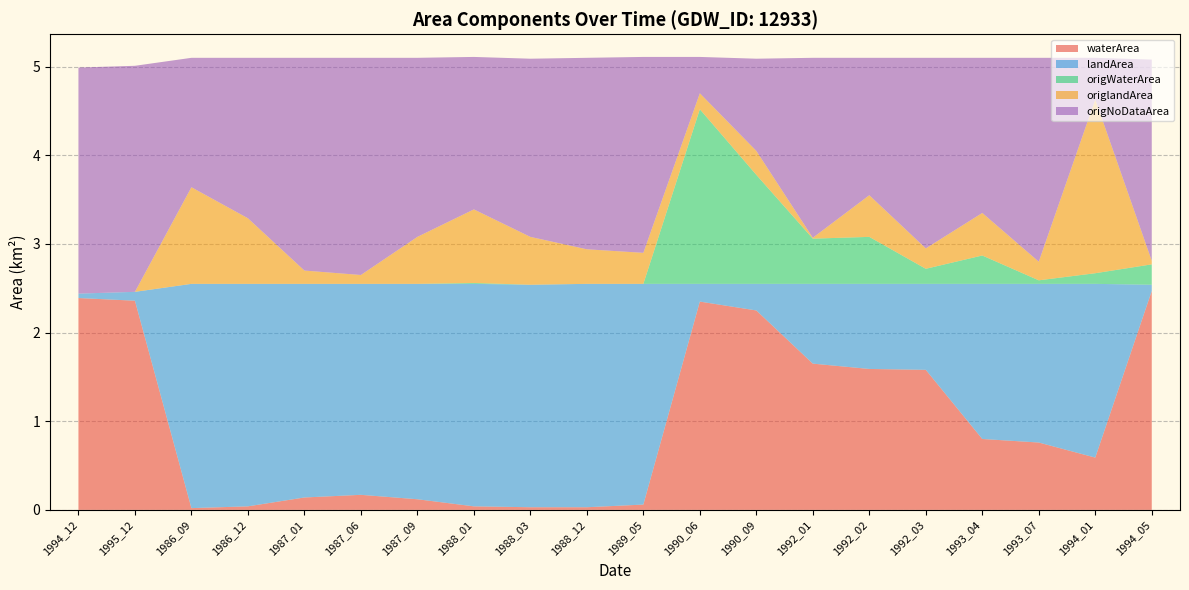

Reading left to right, transcribe all the data shown in this chart.

waterArea: 2.4	2.4	0.0	0.0	0.1	0.2	0.1	0.0	0.0	0.0	0.1	2.4	2.2	1.6	1.6	1.6	0.8	0.8	0.6	2.5
landArea: 0.1	0.1	2.5	2.5	2.4	2.4	2.4	2.5	2.5	2.5	2.5	0.2	0.3	0.9	1.0	1.0	1.8	1.8	2.0	0.1
origWaterArea: 0.0	0.0	0.0	0.0	0.0	0.0	0.0	0.0	0.0	0.0	0.0	2.0	1.2	0.5	0.5	0.2	0.3	0.0	0.1	0.2
origlandArea: 0.0	0.0	1.1	0.7	0.1	0.1	0.5	0.8	0.5	0.4	0.3	0.2	0.3	0.0	0.5	0.2	0.5	0.2	2.0	0.0
origNoDataArea: 2.5	2.5	1.5	1.8	2.4	2.5	2.0	1.7	2.0	2.2	2.2	0.4	1.0	2.0	1.6	2.1	1.8	2.3	0.5	2.3